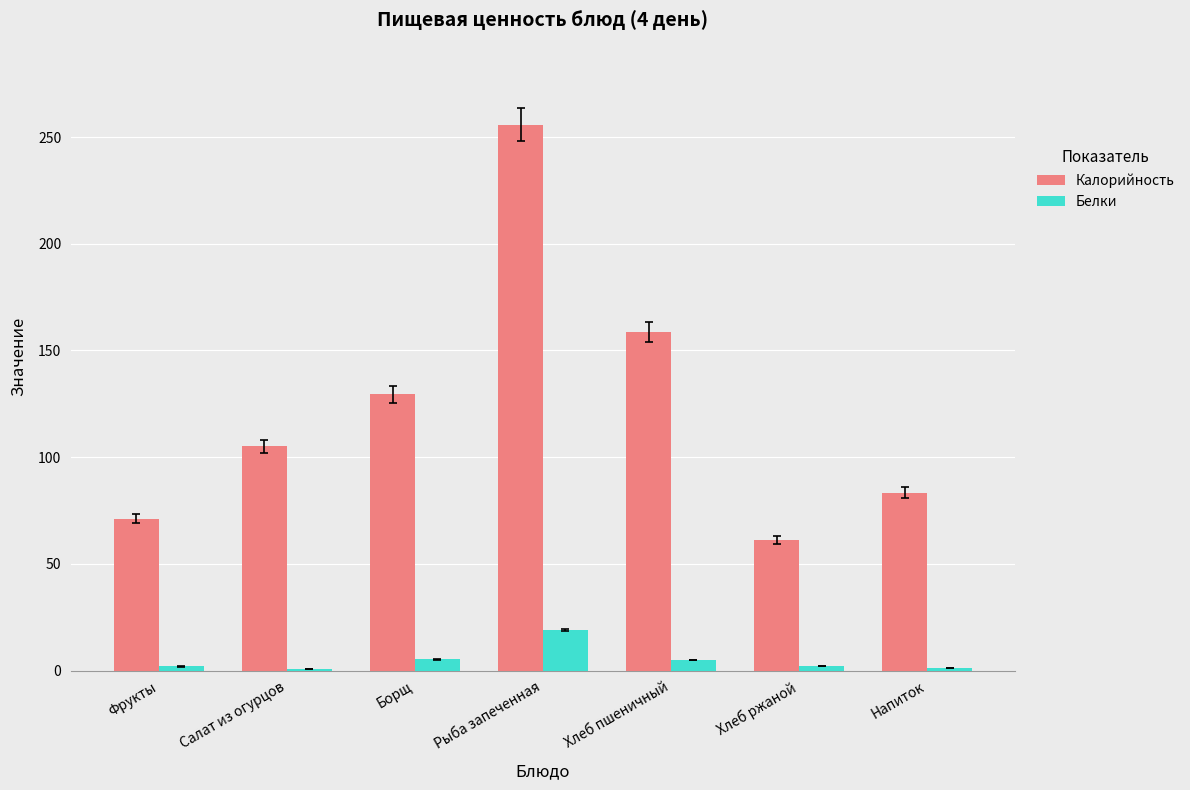

Is it true that Калорийность equals 61.2 at Хлеб ржаной?

True